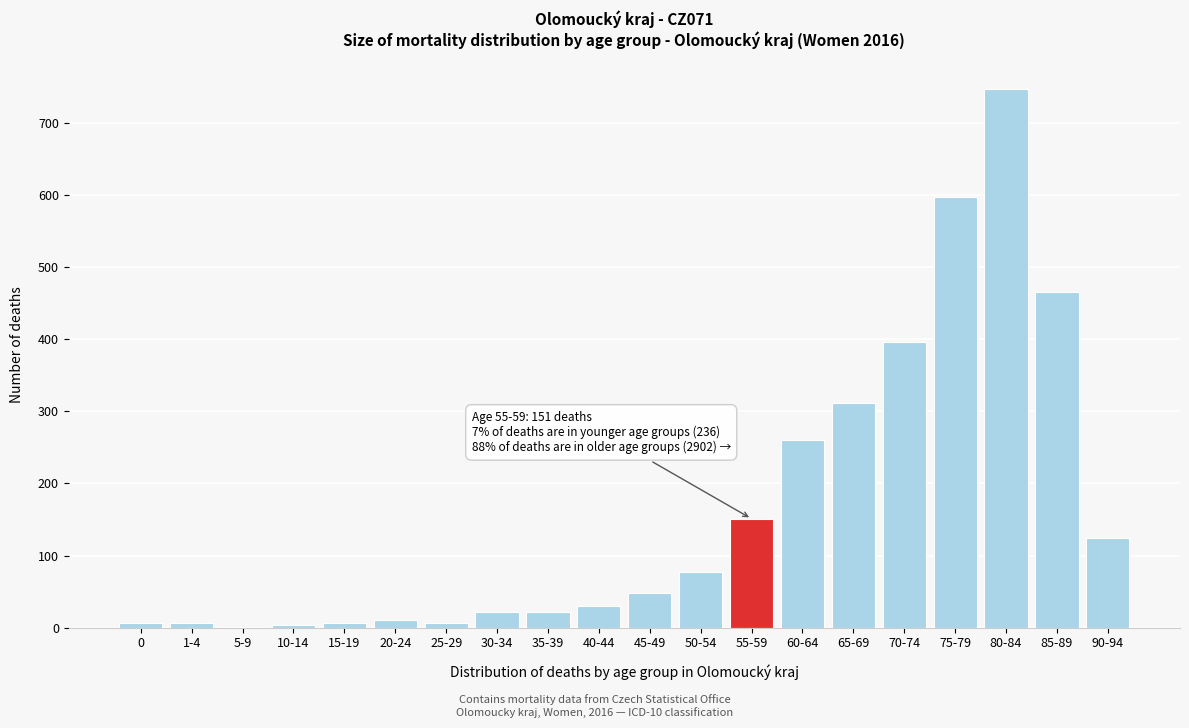

At which category does the chart reach its peak across all series?

80-84